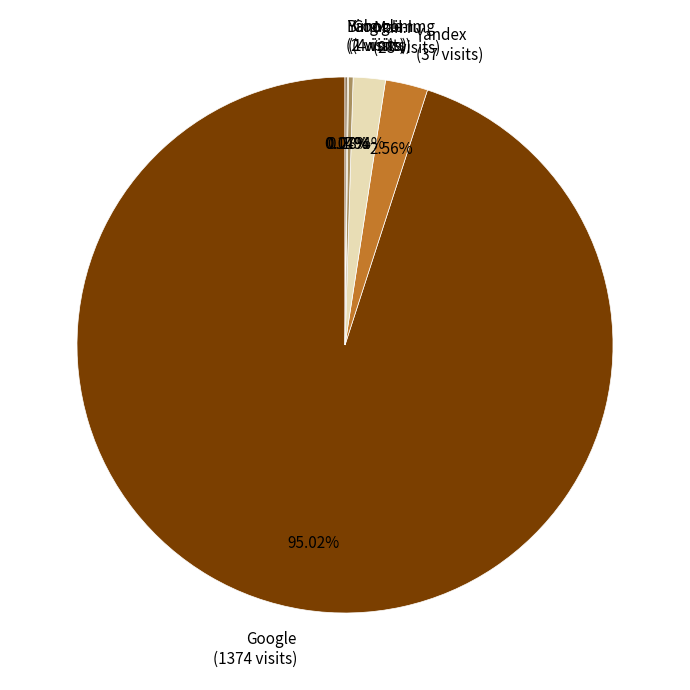

Which has a higher value, Yandex (37 visits) or Google (1374 visits)?

Google (1374 visits)